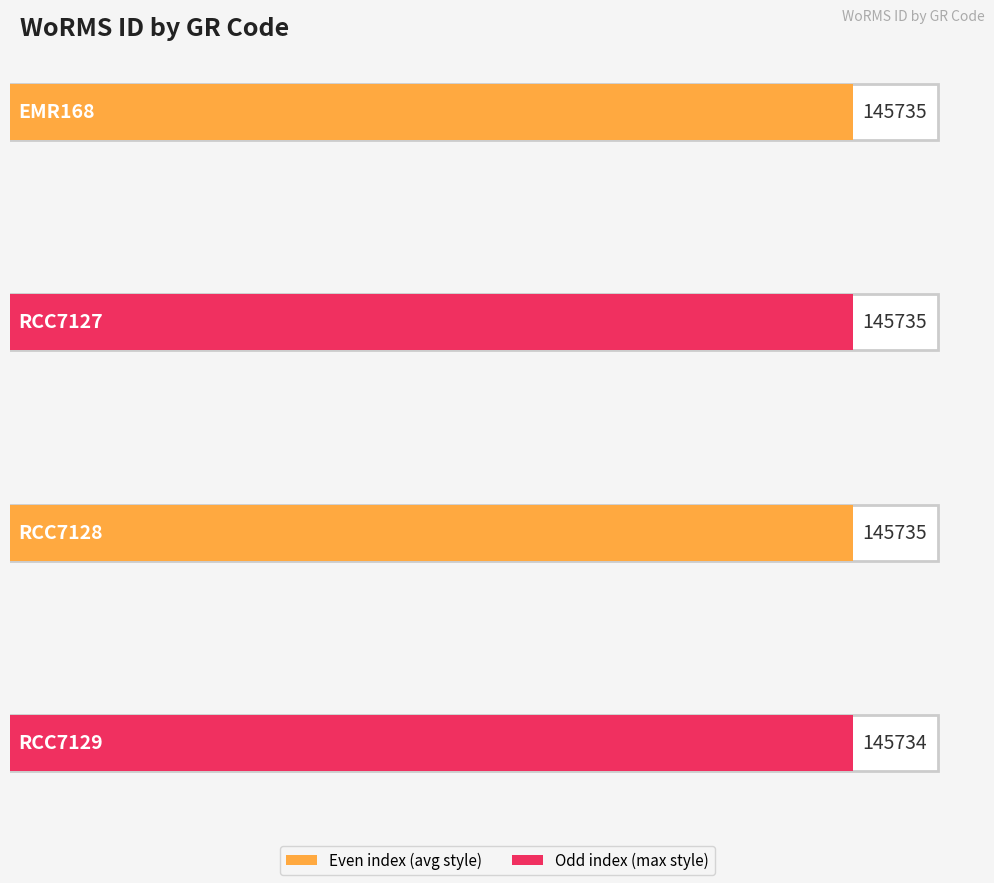

The chart shows a value of 145735 at RCC7128. True or false?

True